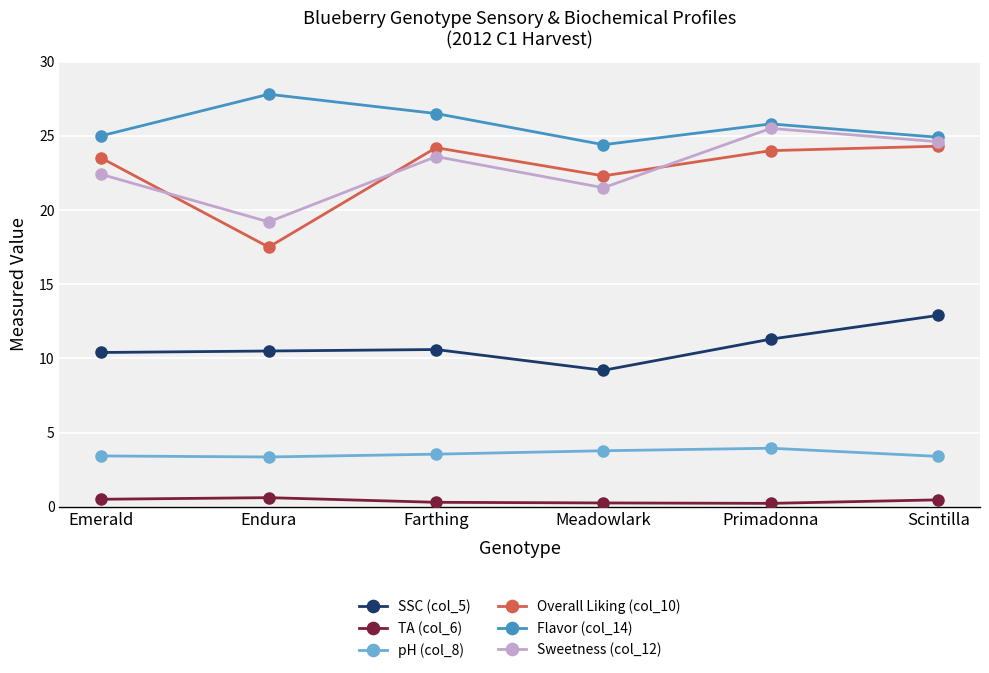

In Overall Liking (col_10), how many points are lower than both neighbors (excluding endpoints)?

2